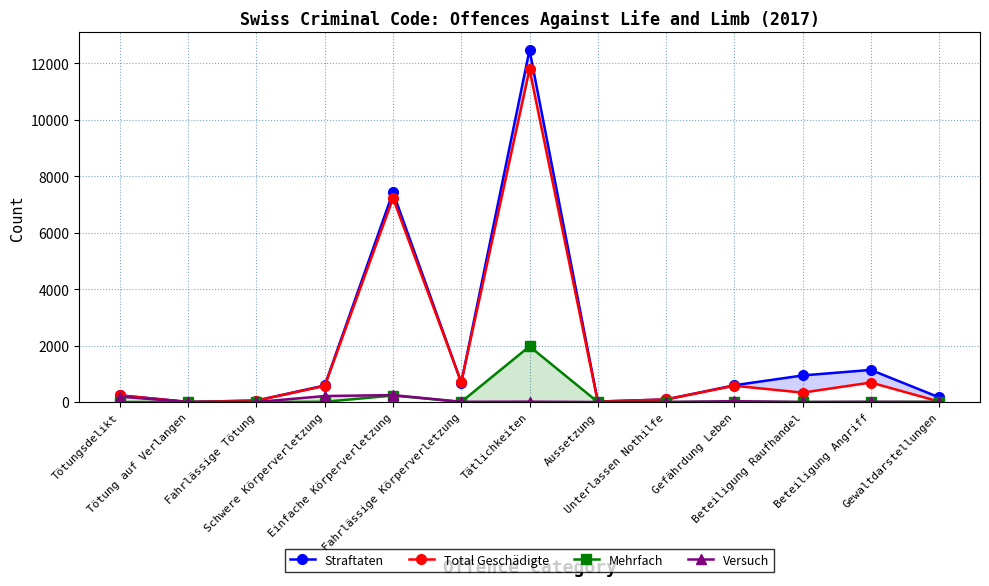

What is the total value across all series at Beteiligung Raufhandel?

1273